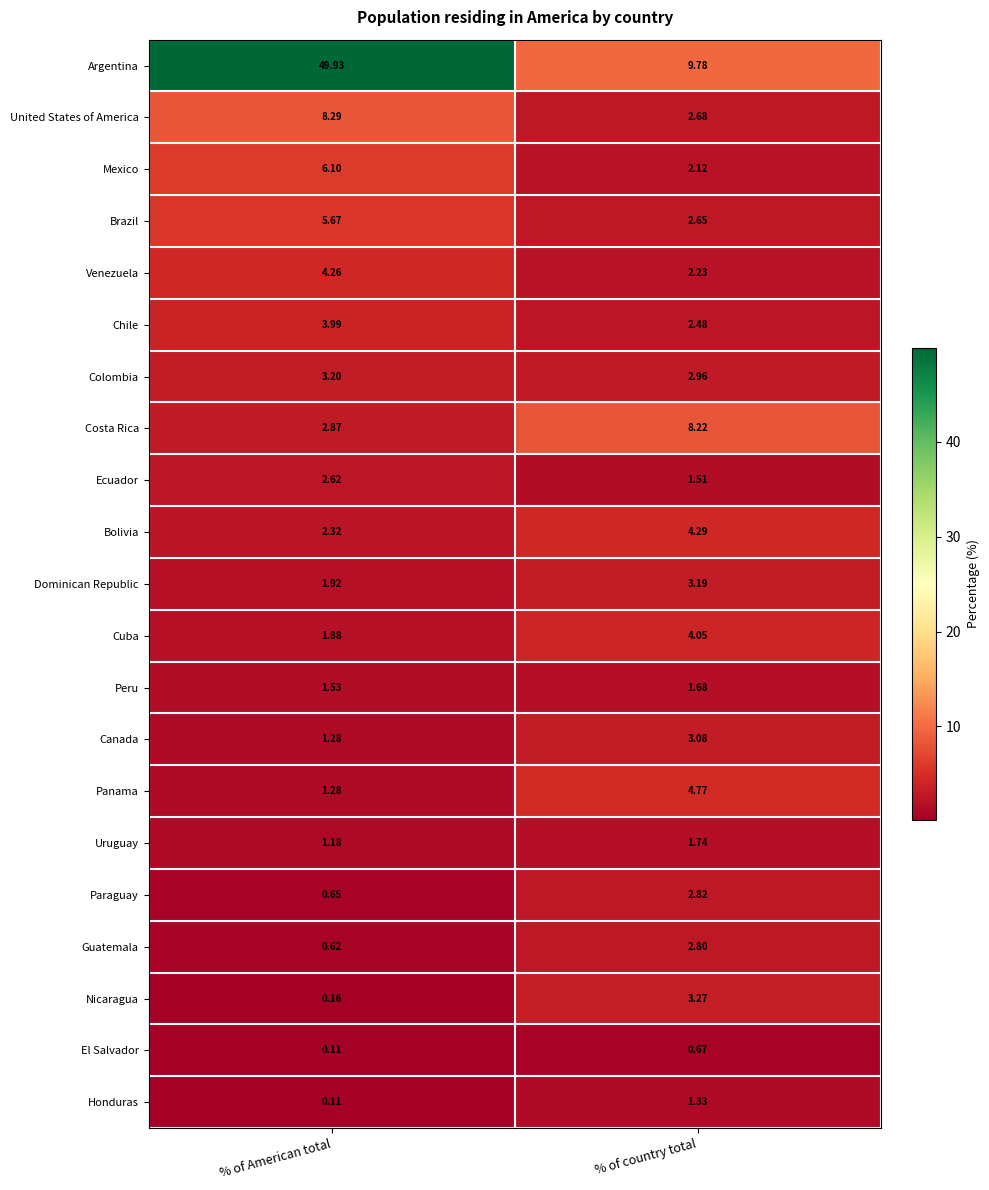

List the labels in order of Ecuador value, smallest first.

% of country total, % of American total